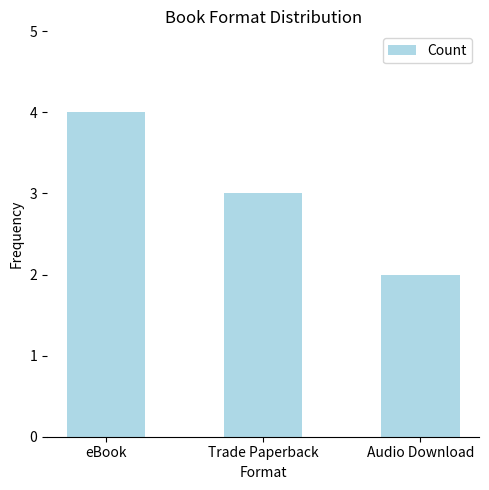

What is the smallest value displayed?

2